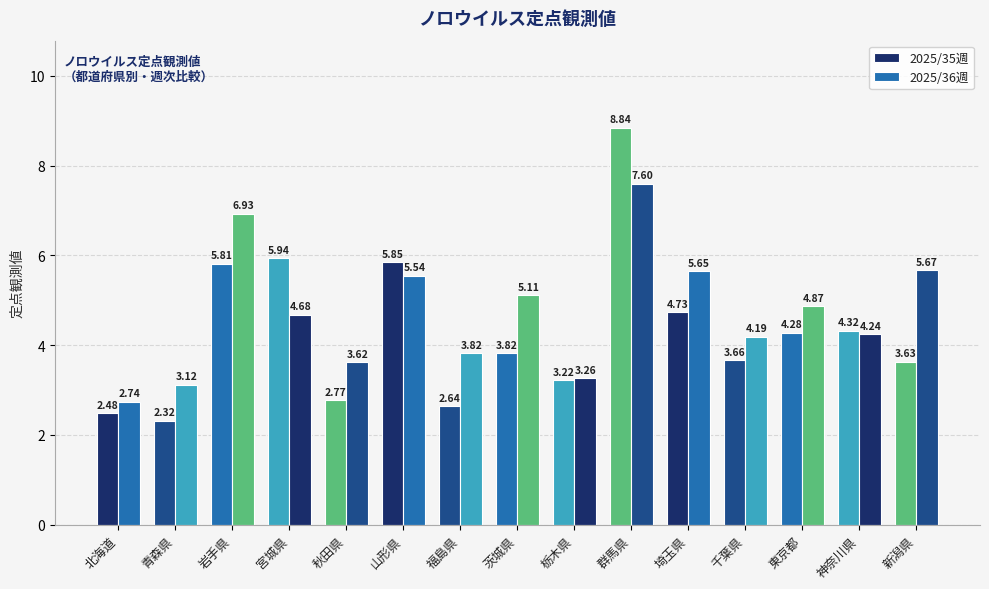

What is the lowest value of the 2025/36週 series?

2.7